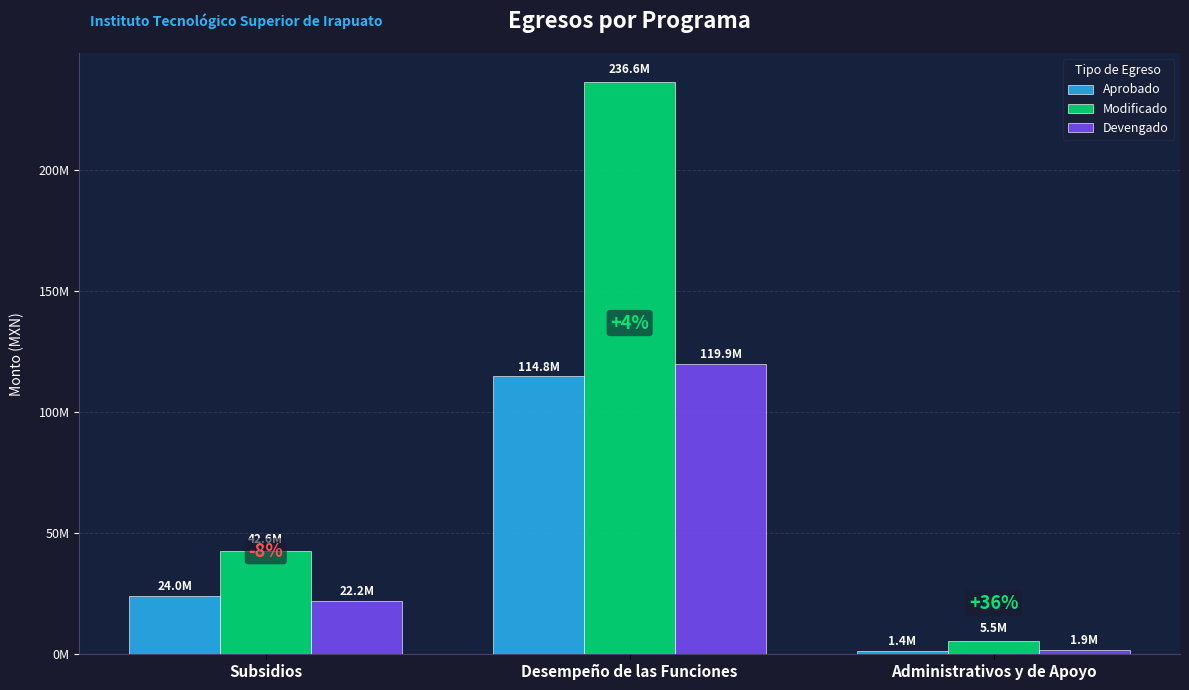

What is the label of the 3rd bar from the right?

Subsidios